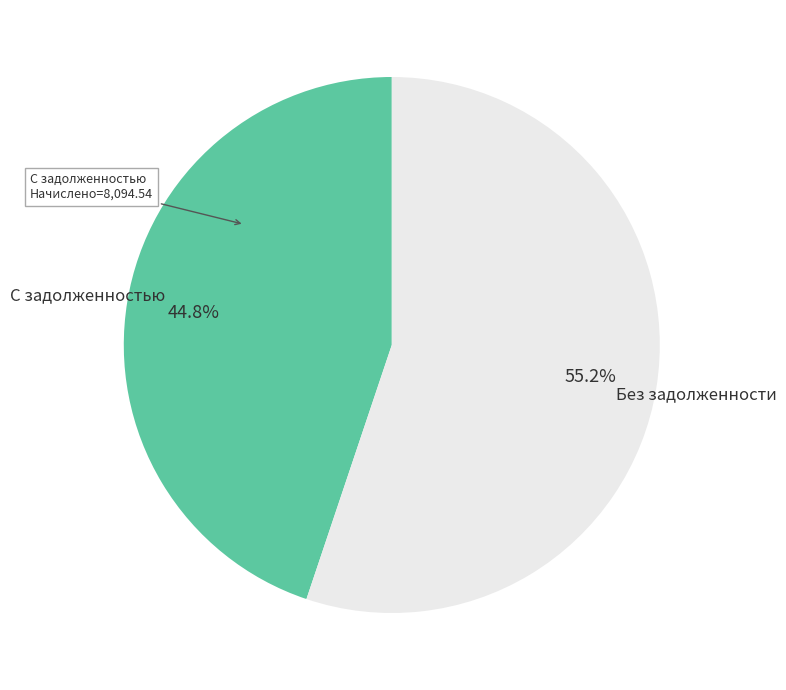

Approximately how many times larger is the value at С задолженностью compared to Без задолженности?

0.8